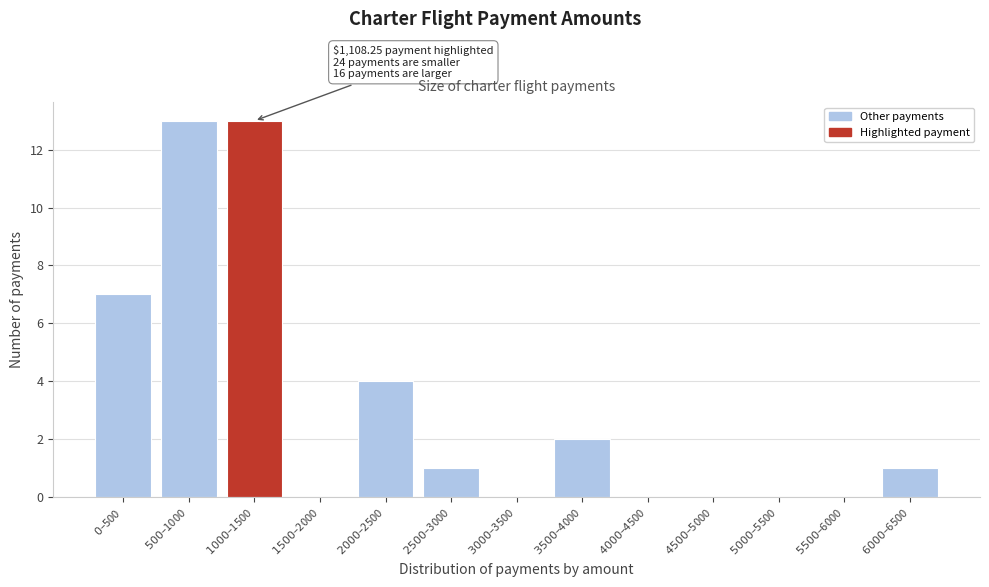

What is the maximum value shown in the chart?

13